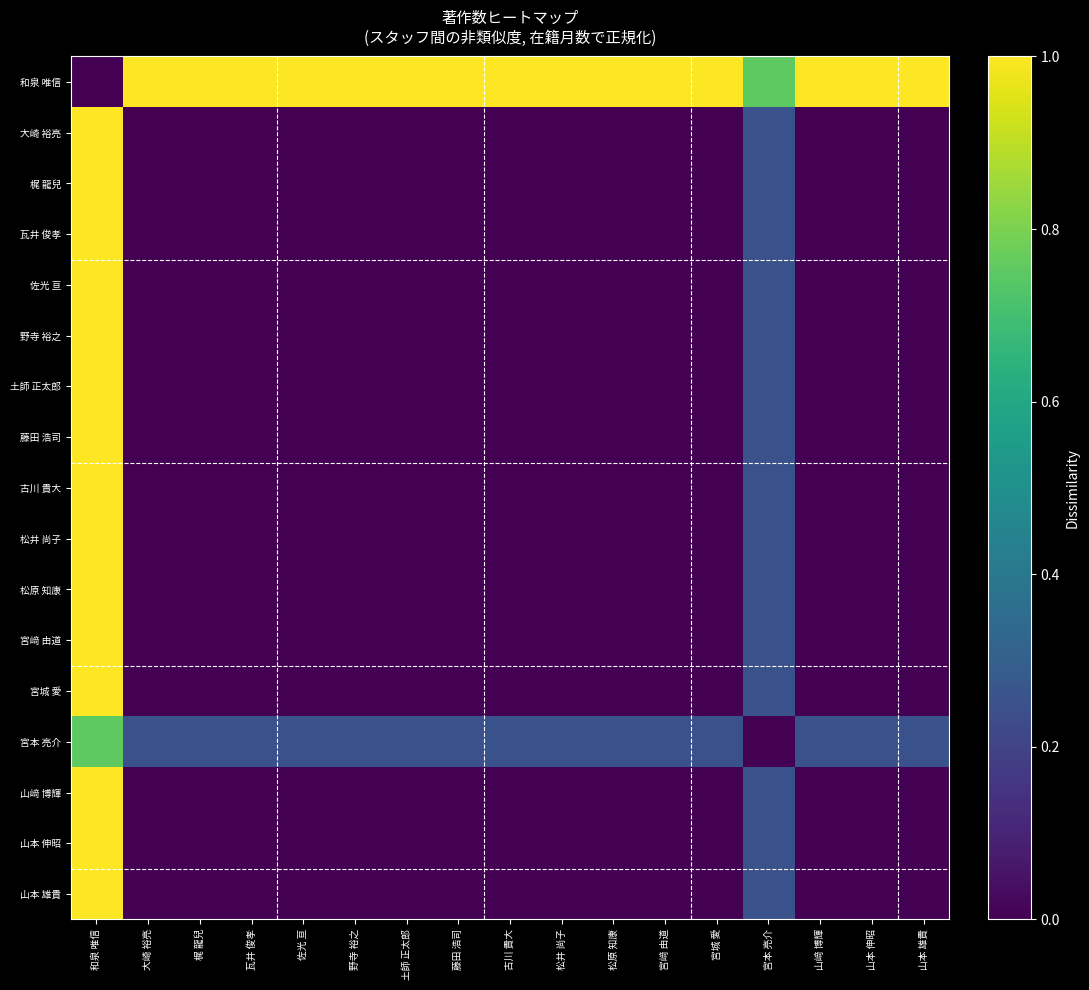

Reading left to right, transcribe all the data shown in this chart.

和泉 唯信: 和泉 唯信=0.0	大崎 裕亮=1.0	梶 龍兒=1.0	瓦井 俊孝=1.0	佐光 亘=1.0	野寺 裕之=1.0	土師 正太郎=1.0	藤田 浩司=1.0	古川 貴大=1.0	松井 尚子=1.0	松原 知康=1.0	宮﨑 由道=1.0	宮城 愛=1.0	宮本 亮介=0.8	山﨑 博輝=1.0	山本 伸昭=1.0	山本 雄貴=1.0
大崎 裕亮: 和泉 唯信=1.0	大崎 裕亮=0.0	梶 龍兒=0.0	瓦井 俊孝=0.0	佐光 亘=0.0	野寺 裕之=0.0	土師 正太郎=0.0	藤田 浩司=0.0	古川 貴大=0.0	松井 尚子=0.0	松原 知康=0.0	宮﨑 由道=0.0	宮城 愛=0.0	宮本 亮介=0.2	山﨑 博輝=0.0	山本 伸昭=0.0	山本 雄貴=0.0
梶 龍兒: 和泉 唯信=1.0	大崎 裕亮=0.0	梶 龍兒=0.0	瓦井 俊孝=0.0	佐光 亘=0.0	野寺 裕之=0.0	土師 正太郎=0.0	藤田 浩司=0.0	古川 貴大=0.0	松井 尚子=0.0	松原 知康=0.0	宮﨑 由道=0.0	宮城 愛=0.0	宮本 亮介=0.2	山﨑 博輝=0.0	山本 伸昭=0.0	山本 雄貴=0.0
瓦井 俊孝: 和泉 唯信=1.0	大崎 裕亮=0.0	梶 龍兒=0.0	瓦井 俊孝=0.0	佐光 亘=0.0	野寺 裕之=0.0	土師 正太郎=0.0	藤田 浩司=0.0	古川 貴大=0.0	松井 尚子=0.0	松原 知康=0.0	宮﨑 由道=0.0	宮城 愛=0.0	宮本 亮介=0.2	山﨑 博輝=0.0	山本 伸昭=0.0	山本 雄貴=0.0
佐光 亘: 和泉 唯信=1.0	大崎 裕亮=0.0	梶 龍兒=0.0	瓦井 俊孝=0.0	佐光 亘=0.0	野寺 裕之=0.0	土師 正太郎=0.0	藤田 浩司=0.0	古川 貴大=0.0	松井 尚子=0.0	松原 知康=0.0	宮﨑 由道=0.0	宮城 愛=0.0	宮本 亮介=0.2	山﨑 博輝=0.0	山本 伸昭=0.0	山本 雄貴=0.0
野寺 裕之: 和泉 唯信=1.0	大崎 裕亮=0.0	梶 龍兒=0.0	瓦井 俊孝=0.0	佐光 亘=0.0	野寺 裕之=0.0	土師 正太郎=0.0	藤田 浩司=0.0	古川 貴大=0.0	松井 尚子=0.0	松原 知康=0.0	宮﨑 由道=0.0	宮城 愛=0.0	宮本 亮介=0.2	山﨑 博輝=0.0	山本 伸昭=0.0	山本 雄貴=0.0
土師 正太郎: 和泉 唯信=1.0	大崎 裕亮=0.0	梶 龍兒=0.0	瓦井 俊孝=0.0	佐光 亘=0.0	野寺 裕之=0.0	土師 正太郎=0.0	藤田 浩司=0.0	古川 貴大=0.0	松井 尚子=0.0	松原 知康=0.0	宮﨑 由道=0.0	宮城 愛=0.0	宮本 亮介=0.2	山﨑 博輝=0.0	山本 伸昭=0.0	山本 雄貴=0.0
藤田 浩司: 和泉 唯信=1.0	大崎 裕亮=0.0	梶 龍兒=0.0	瓦井 俊孝=0.0	佐光 亘=0.0	野寺 裕之=0.0	土師 正太郎=0.0	藤田 浩司=0.0	古川 貴大=0.0	松井 尚子=0.0	松原 知康=0.0	宮﨑 由道=0.0	宮城 愛=0.0	宮本 亮介=0.2	山﨑 博輝=0.0	山本 伸昭=0.0	山本 雄貴=0.0
古川 貴大: 和泉 唯信=1.0	大崎 裕亮=0.0	梶 龍兒=0.0	瓦井 俊孝=0.0	佐光 亘=0.0	野寺 裕之=0.0	土師 正太郎=0.0	藤田 浩司=0.0	古川 貴大=0.0	松井 尚子=0.0	松原 知康=0.0	宮﨑 由道=0.0	宮城 愛=0.0	宮本 亮介=0.2	山﨑 博輝=0.0	山本 伸昭=0.0	山本 雄貴=0.0
松井 尚子: 和泉 唯信=1.0	大崎 裕亮=0.0	梶 龍兒=0.0	瓦井 俊孝=0.0	佐光 亘=0.0	野寺 裕之=0.0	土師 正太郎=0.0	藤田 浩司=0.0	古川 貴大=0.0	松井 尚子=0.0	松原 知康=0.0	宮﨑 由道=0.0	宮城 愛=0.0	宮本 亮介=0.2	山﨑 博輝=0.0	山本 伸昭=0.0	山本 雄貴=0.0
松原 知康: 和泉 唯信=1.0	大崎 裕亮=0.0	梶 龍兒=0.0	瓦井 俊孝=0.0	佐光 亘=0.0	野寺 裕之=0.0	土師 正太郎=0.0	藤田 浩司=0.0	古川 貴大=0.0	松井 尚子=0.0	松原 知康=0.0	宮﨑 由道=0.0	宮城 愛=0.0	宮本 亮介=0.2	山﨑 博輝=0.0	山本 伸昭=0.0	山本 雄貴=0.0
宮﨑 由道: 和泉 唯信=1.0	大崎 裕亮=0.0	梶 龍兒=0.0	瓦井 俊孝=0.0	佐光 亘=0.0	野寺 裕之=0.0	土師 正太郎=0.0	藤田 浩司=0.0	古川 貴大=0.0	松井 尚子=0.0	松原 知康=0.0	宮﨑 由道=0.0	宮城 愛=0.0	宮本 亮介=0.2	山﨑 博輝=0.0	山本 伸昭=0.0	山本 雄貴=0.0
宮城 愛: 和泉 唯信=1.0	大崎 裕亮=0.0	梶 龍兒=0.0	瓦井 俊孝=0.0	佐光 亘=0.0	野寺 裕之=0.0	土師 正太郎=0.0	藤田 浩司=0.0	古川 貴大=0.0	松井 尚子=0.0	松原 知康=0.0	宮﨑 由道=0.0	宮城 愛=0.0	宮本 亮介=0.2	山﨑 博輝=0.0	山本 伸昭=0.0	山本 雄貴=0.0
宮本 亮介: 和泉 唯信=0.8	大崎 裕亮=0.2	梶 龍兒=0.2	瓦井 俊孝=0.2	佐光 亘=0.2	野寺 裕之=0.2	土師 正太郎=0.2	藤田 浩司=0.2	古川 貴大=0.2	松井 尚子=0.2	松原 知康=0.2	宮﨑 由道=0.2	宮城 愛=0.2	宮本 亮介=0.0	山﨑 博輝=0.2	山本 伸昭=0.2	山本 雄貴=0.2
山﨑 博輝: 和泉 唯信=1.0	大崎 裕亮=0.0	梶 龍兒=0.0	瓦井 俊孝=0.0	佐光 亘=0.0	野寺 裕之=0.0	土師 正太郎=0.0	藤田 浩司=0.0	古川 貴大=0.0	松井 尚子=0.0	松原 知康=0.0	宮﨑 由道=0.0	宮城 愛=0.0	宮本 亮介=0.2	山﨑 博輝=0.0	山本 伸昭=0.0	山本 雄貴=0.0
山本 伸昭: 和泉 唯信=1.0	大崎 裕亮=0.0	梶 龍兒=0.0	瓦井 俊孝=0.0	佐光 亘=0.0	野寺 裕之=0.0	土師 正太郎=0.0	藤田 浩司=0.0	古川 貴大=0.0	松井 尚子=0.0	松原 知康=0.0	宮﨑 由道=0.0	宮城 愛=0.0	宮本 亮介=0.2	山﨑 博輝=0.0	山本 伸昭=0.0	山本 雄貴=0.0
山本 雄貴: 和泉 唯信=1.0	大崎 裕亮=0.0	梶 龍兒=0.0	瓦井 俊孝=0.0	佐光 亘=0.0	野寺 裕之=0.0	土師 正太郎=0.0	藤田 浩司=0.0	古川 貴大=0.0	松井 尚子=0.0	松原 知康=0.0	宮﨑 由道=0.0	宮城 愛=0.0	宮本 亮介=0.2	山﨑 博輝=0.0	山本 伸昭=0.0	山本 雄貴=0.0